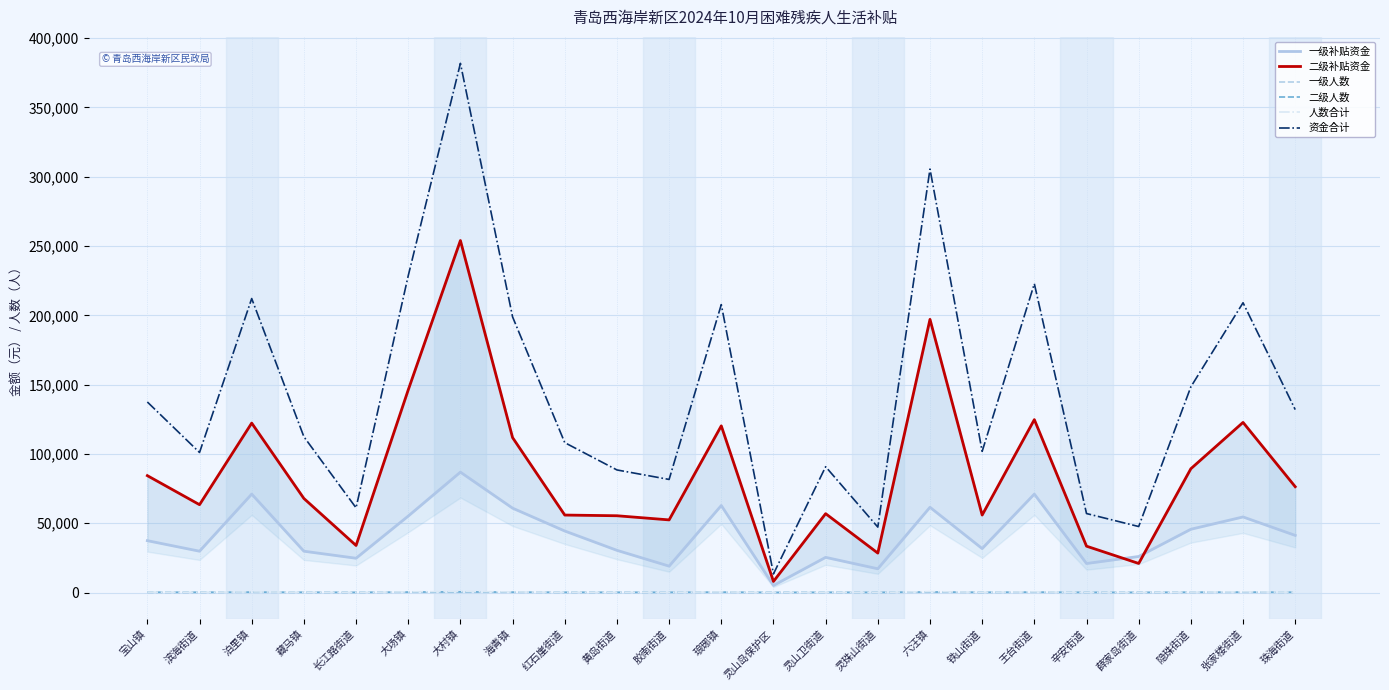

At which category does the chart reach its minimum across all series?

灵山岛保护区